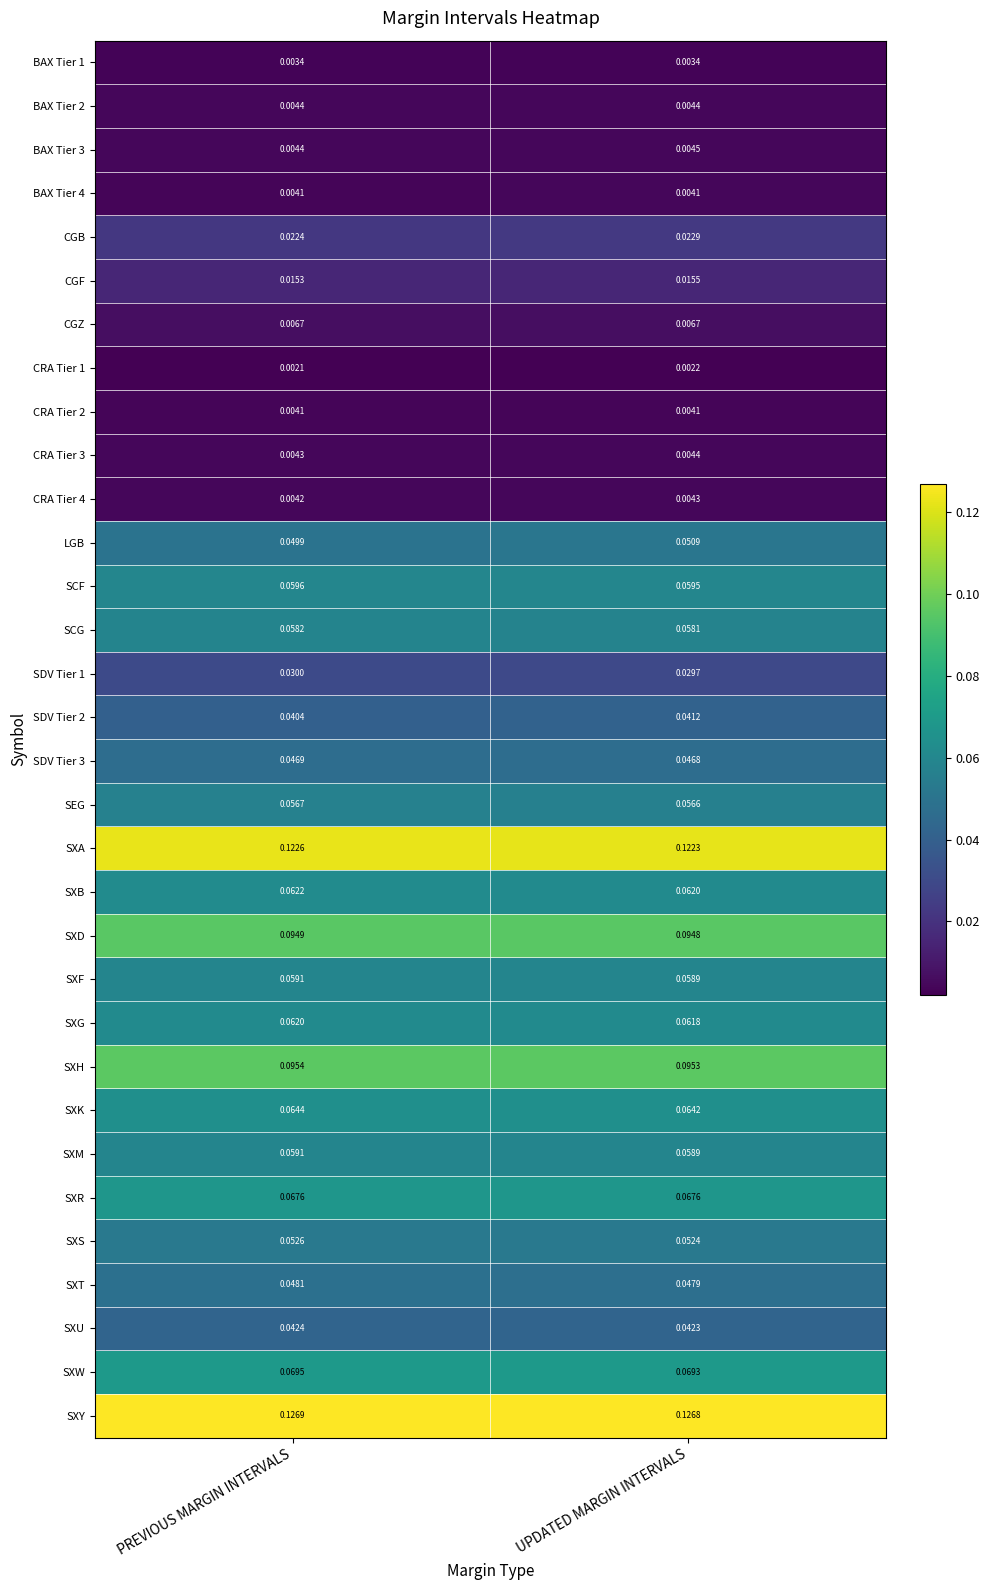

What is the total value across all series at PREVIOUS MARGIN INTERVALS?

1.4